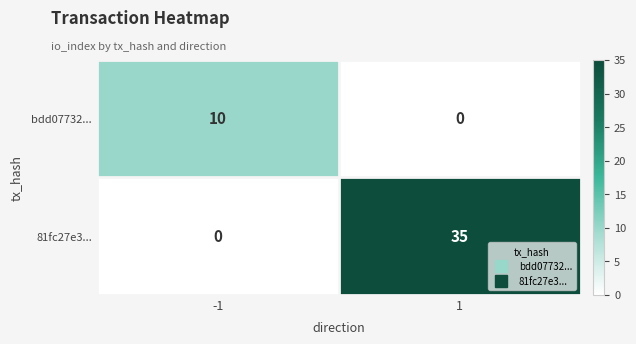

List the series in order of their overall mean, lowest first.

bdd07732..., 81fc27e3...